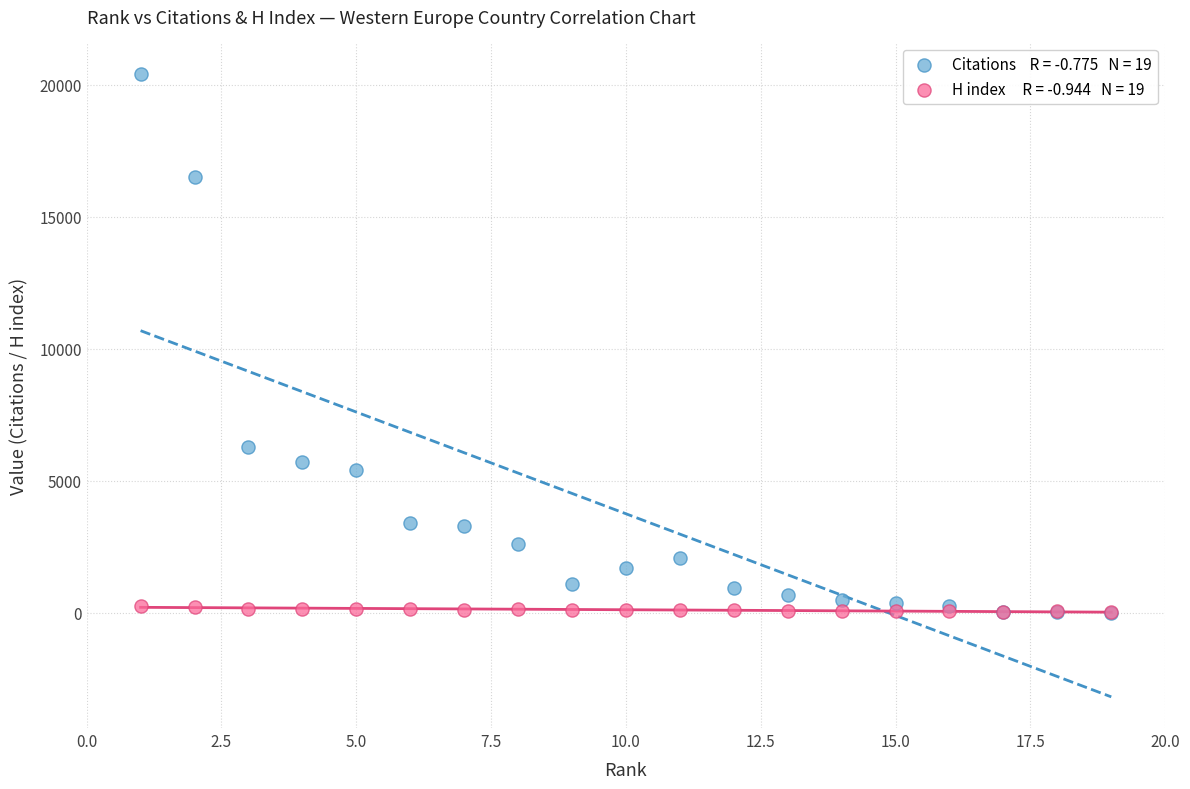

Across all series, what Y value is closest to 10213?

6268